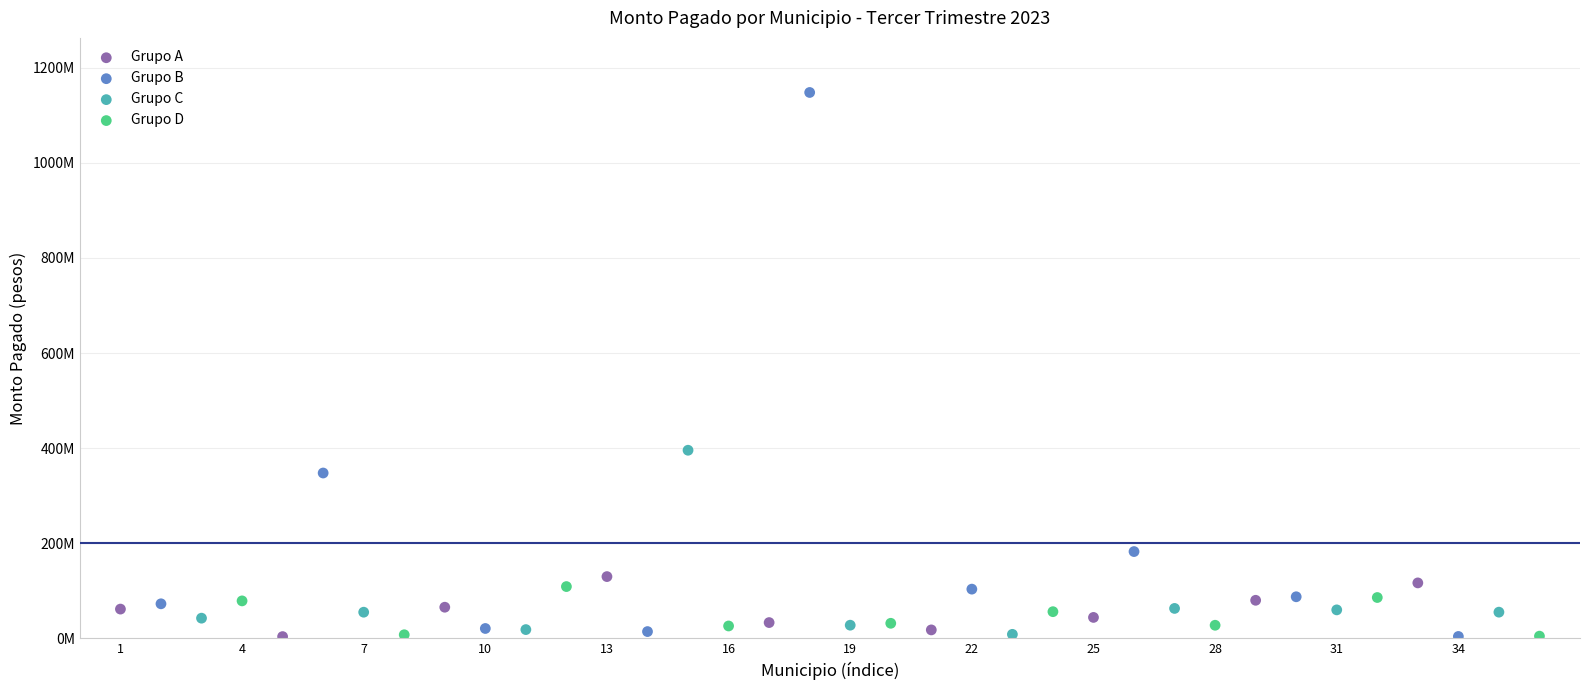

Which series has the largest Y range (max minus min)?

Grupo B